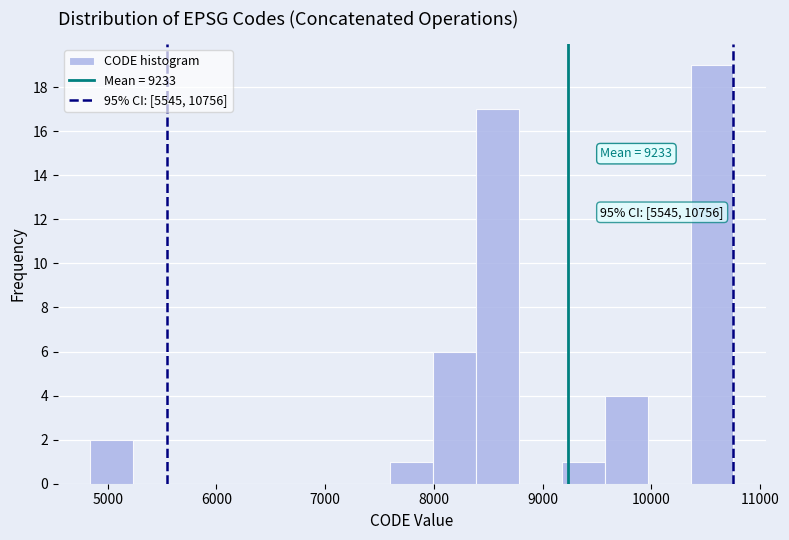

Around what value on the x-axis is the tallest bar? Give the approximate position of its centre, as read against the axis.

10600